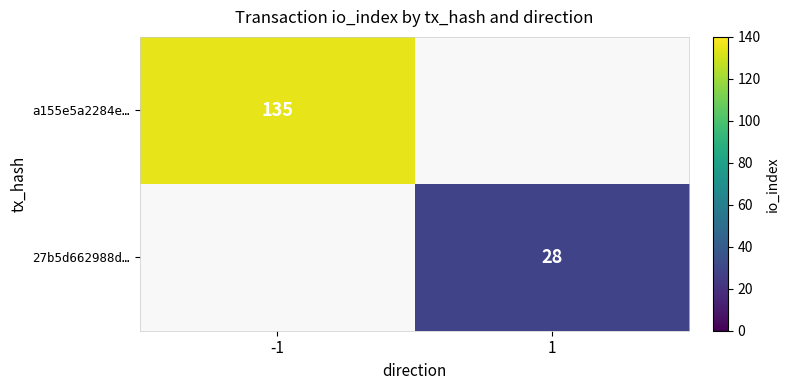

The value of a155e5a2284e… at -1 is 188. True or false?

False